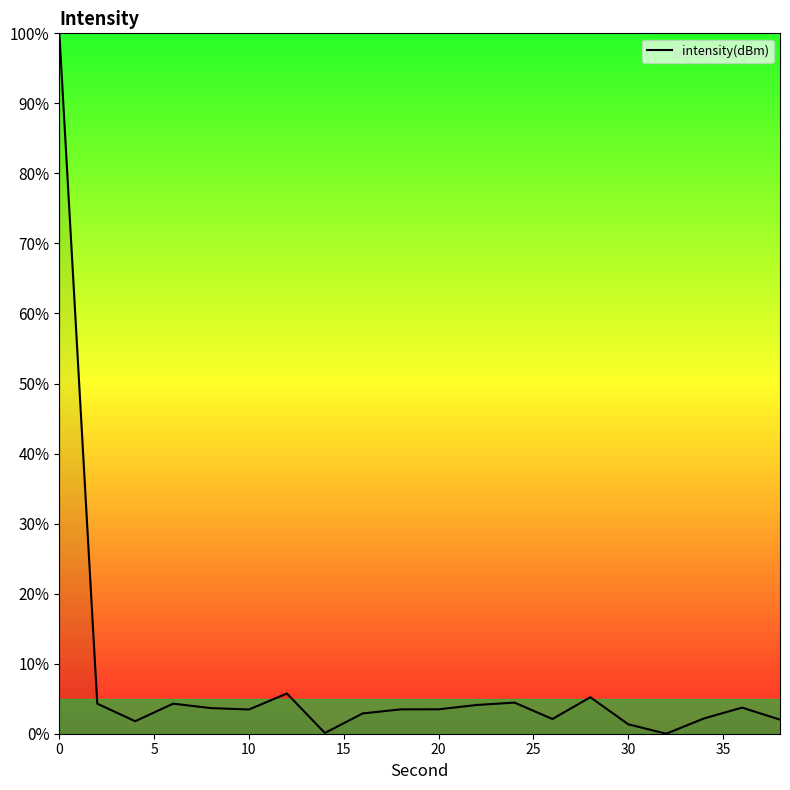

What is the greatest value displayed?

100.0